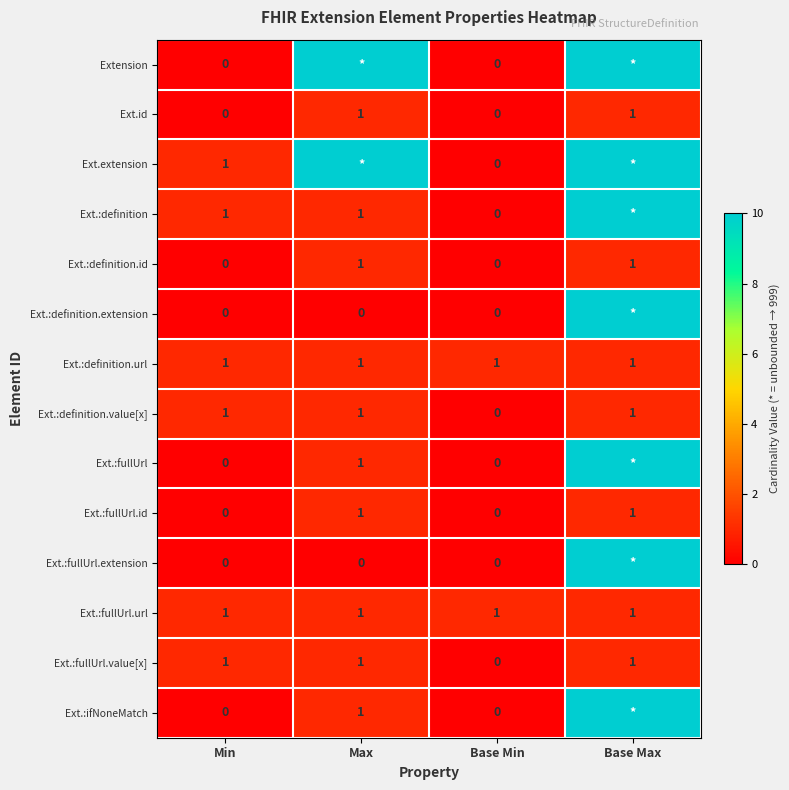

What is the sum of all Ext.:definition.value[x] values?

3